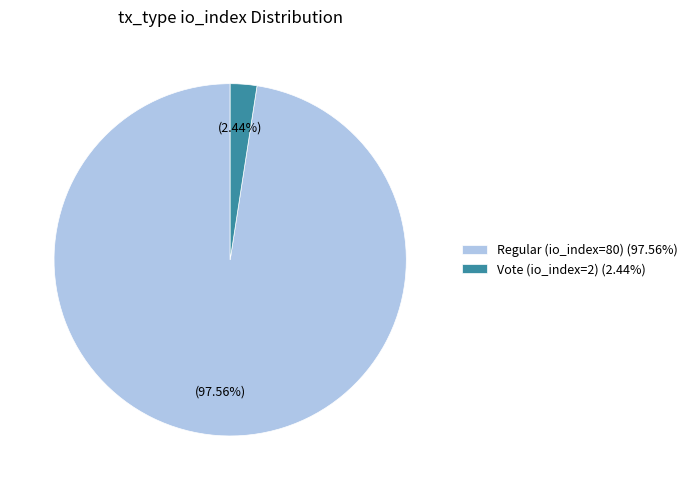

How many segments does this pie chart have?

2